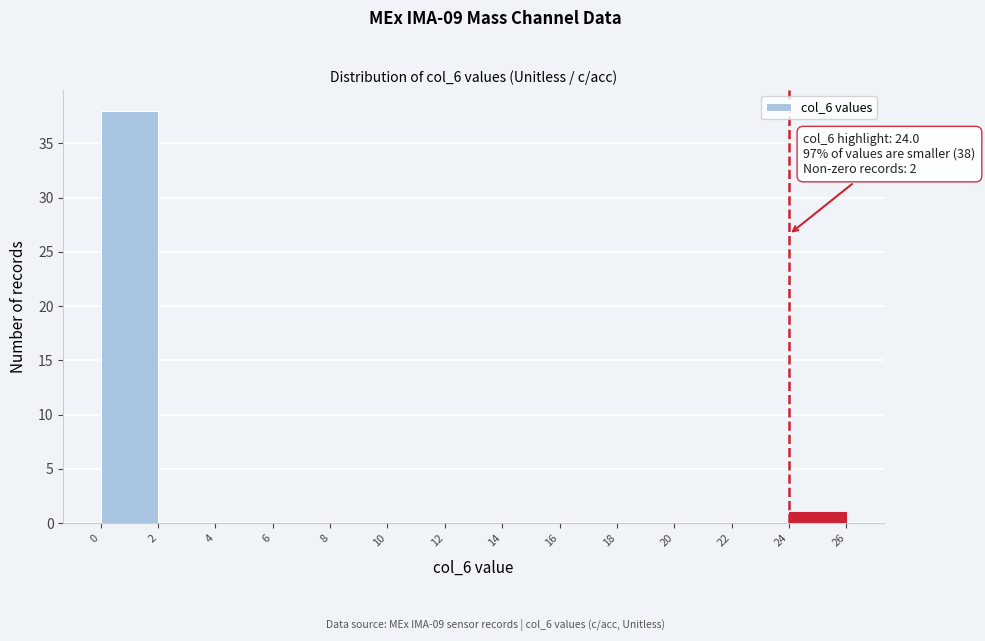

Over which range of the x-axis is the bar tallest?

0 to 2